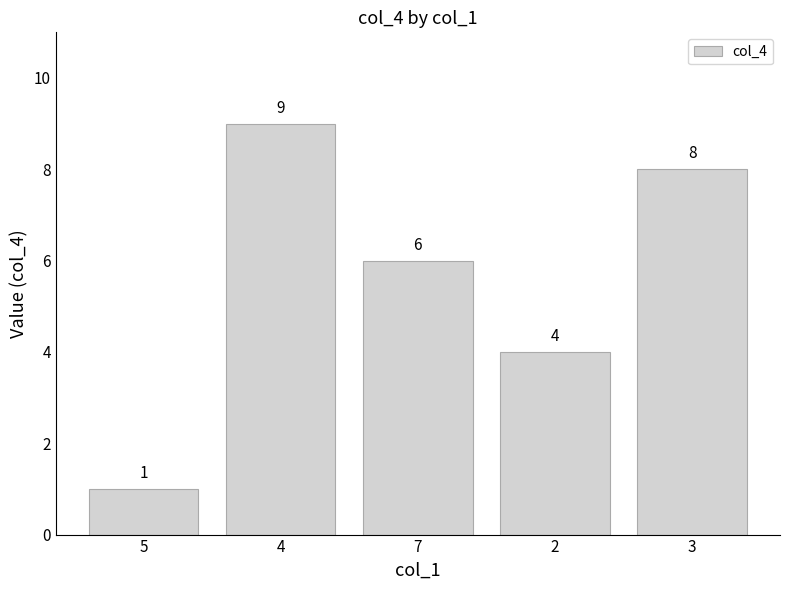

List the labels in order of value, largest first.

4, 3, 7, 2, 5